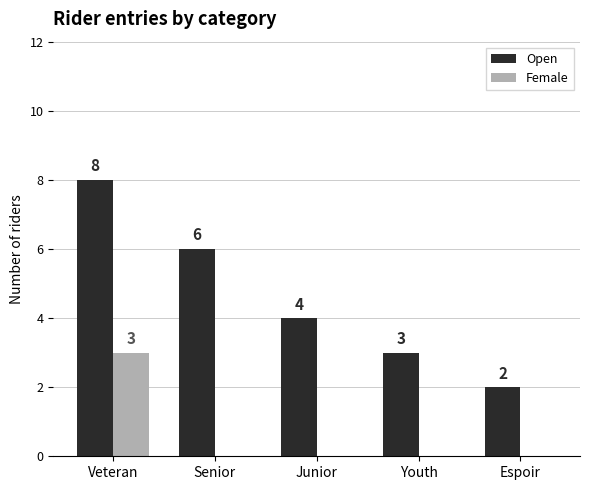

At which label does Open reach its peak?

Veteran